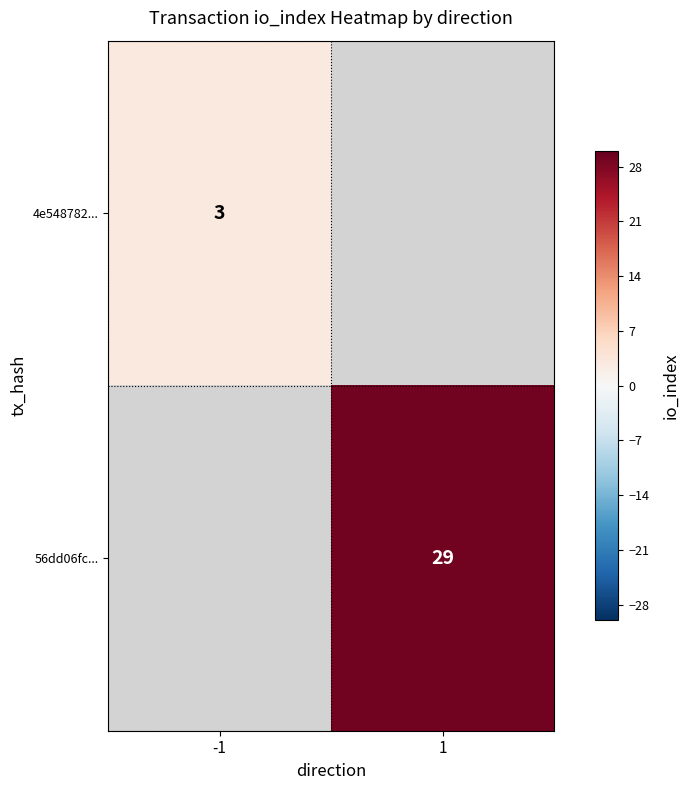

What is the greatest value displayed?

29.0